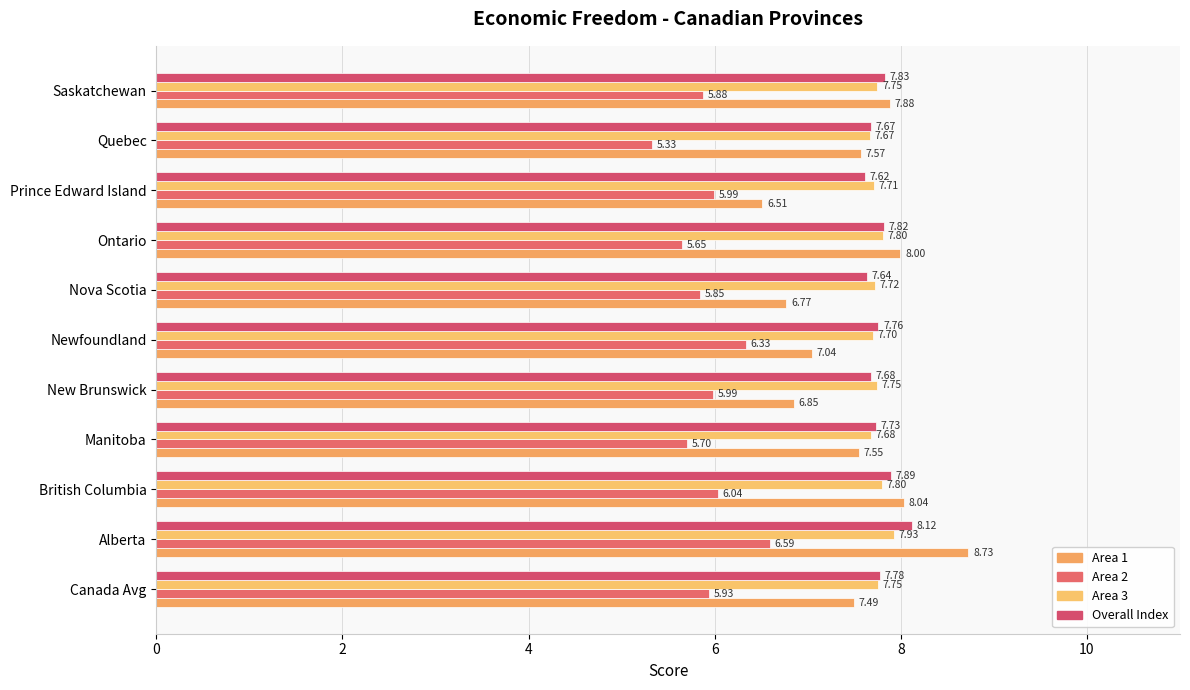

How many data points in Area 1 are above 7?

8